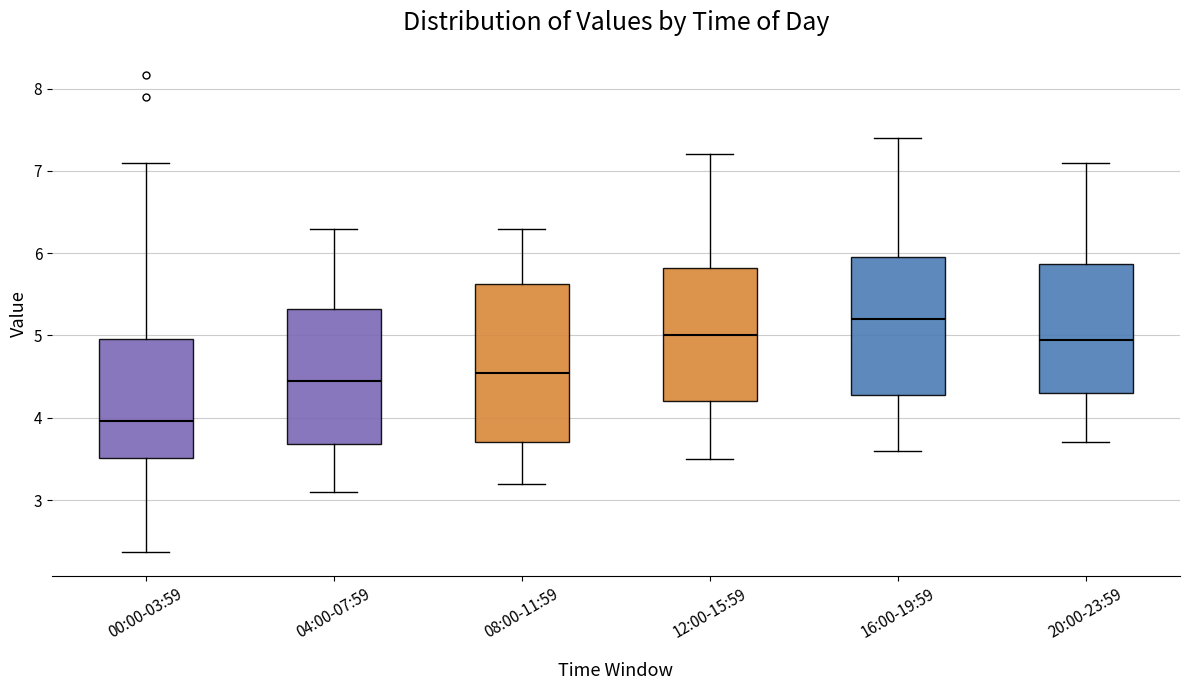

Comparing the boxes themselves (not the whiskers), which one is the tallest?

08:00-11:59